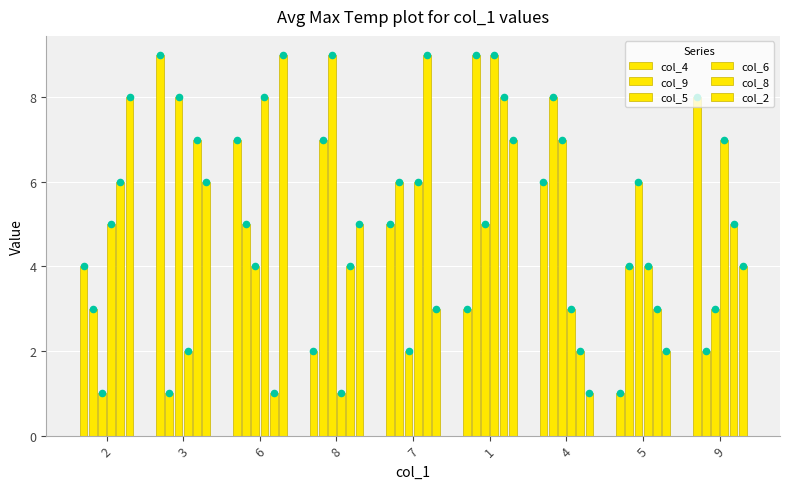

Which series reaches the minimum Y coordinate?

col_4